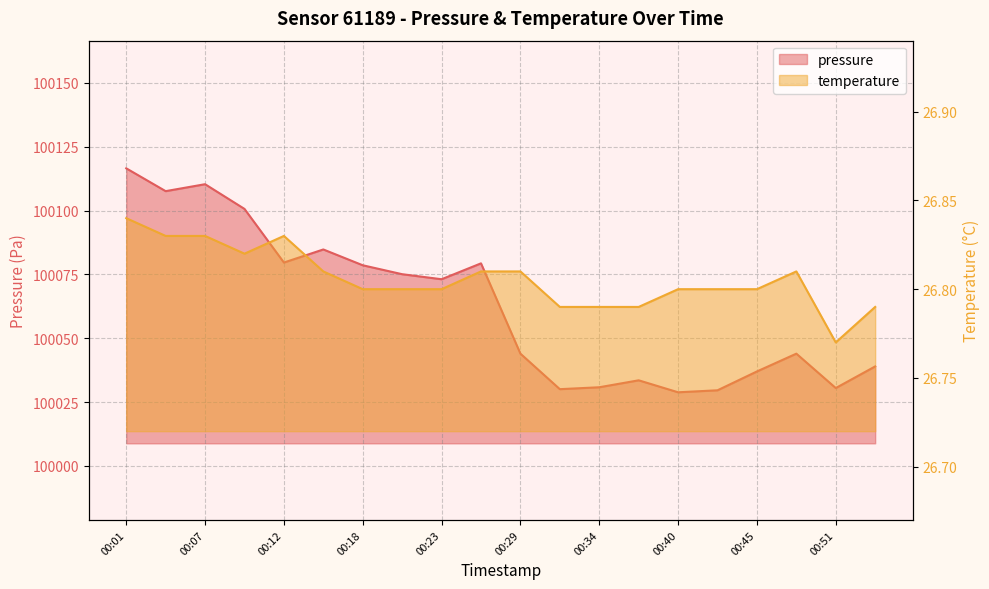

At which category does the chart reach its peak across all series?

00:01